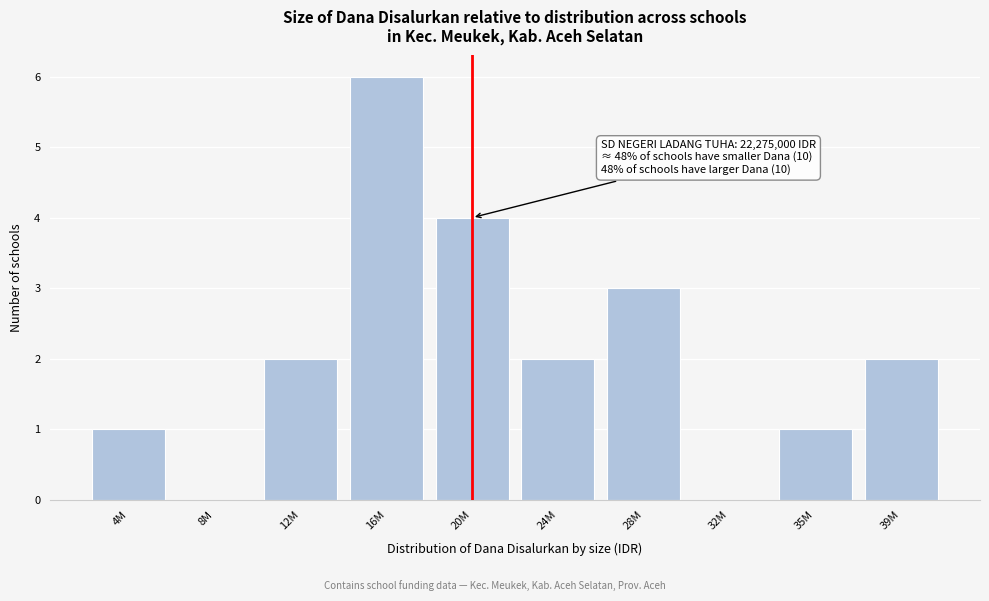

Reading left to right, transcribe all the data shown in this chart.

4M=1	8M=0	12M=2	16M=6	20M=4	24M=2	28M=3	32M=0	35M=1	39M=2